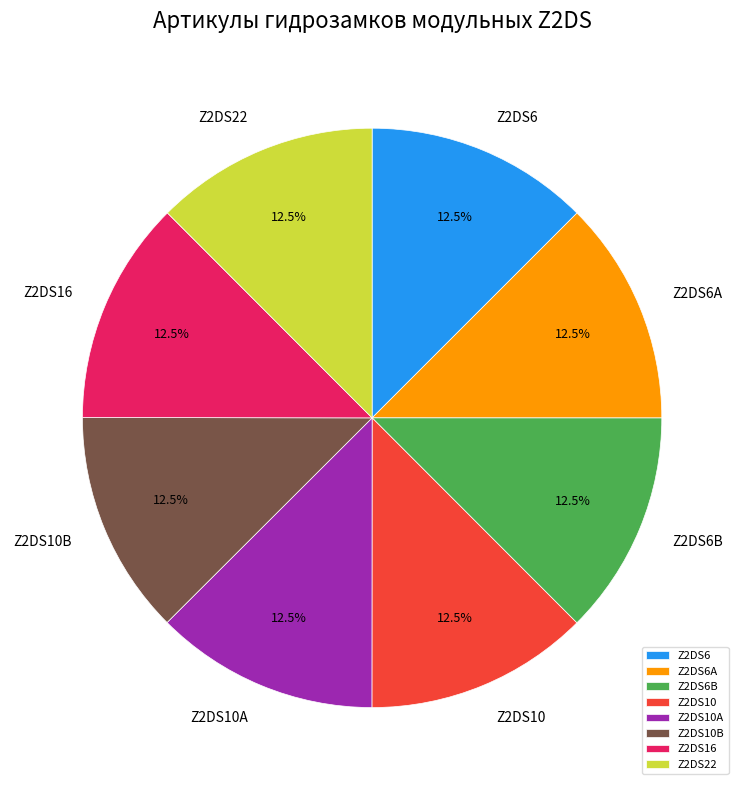

Does Z2DS10 represent more than half of the total?

No